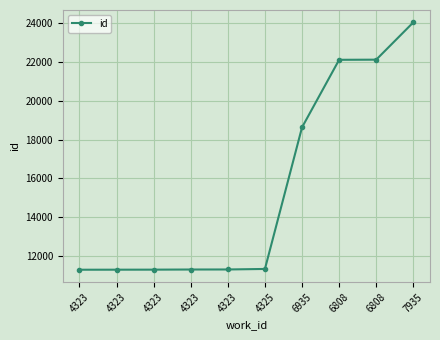

Count the number of data series in this chart.

1